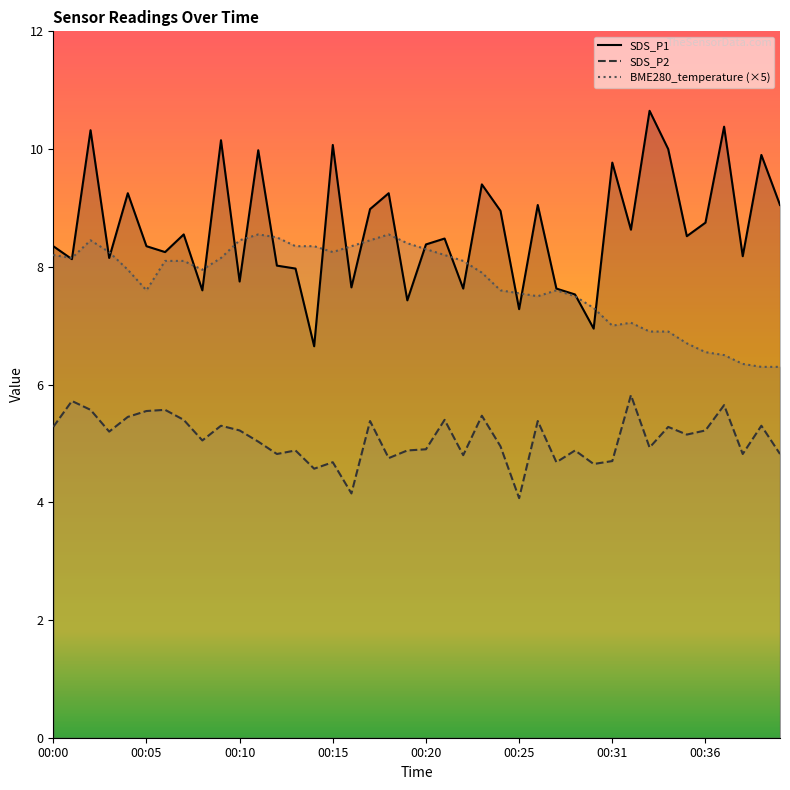

Is the value of SDS_P1 at 00:08 greater than the value of BME280_temperature at 00:27?

No